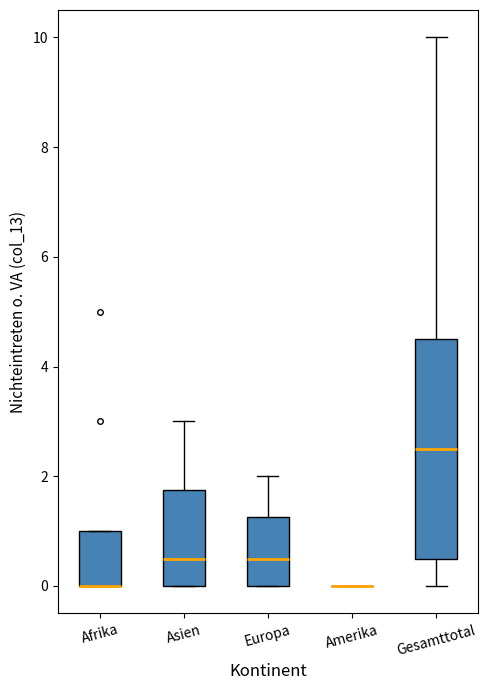

Where does the lower whisker of the box for Gesamttotal end on the y-axis? The values are not printed on the chart, so give them approximately, as read against the axis.

0.0